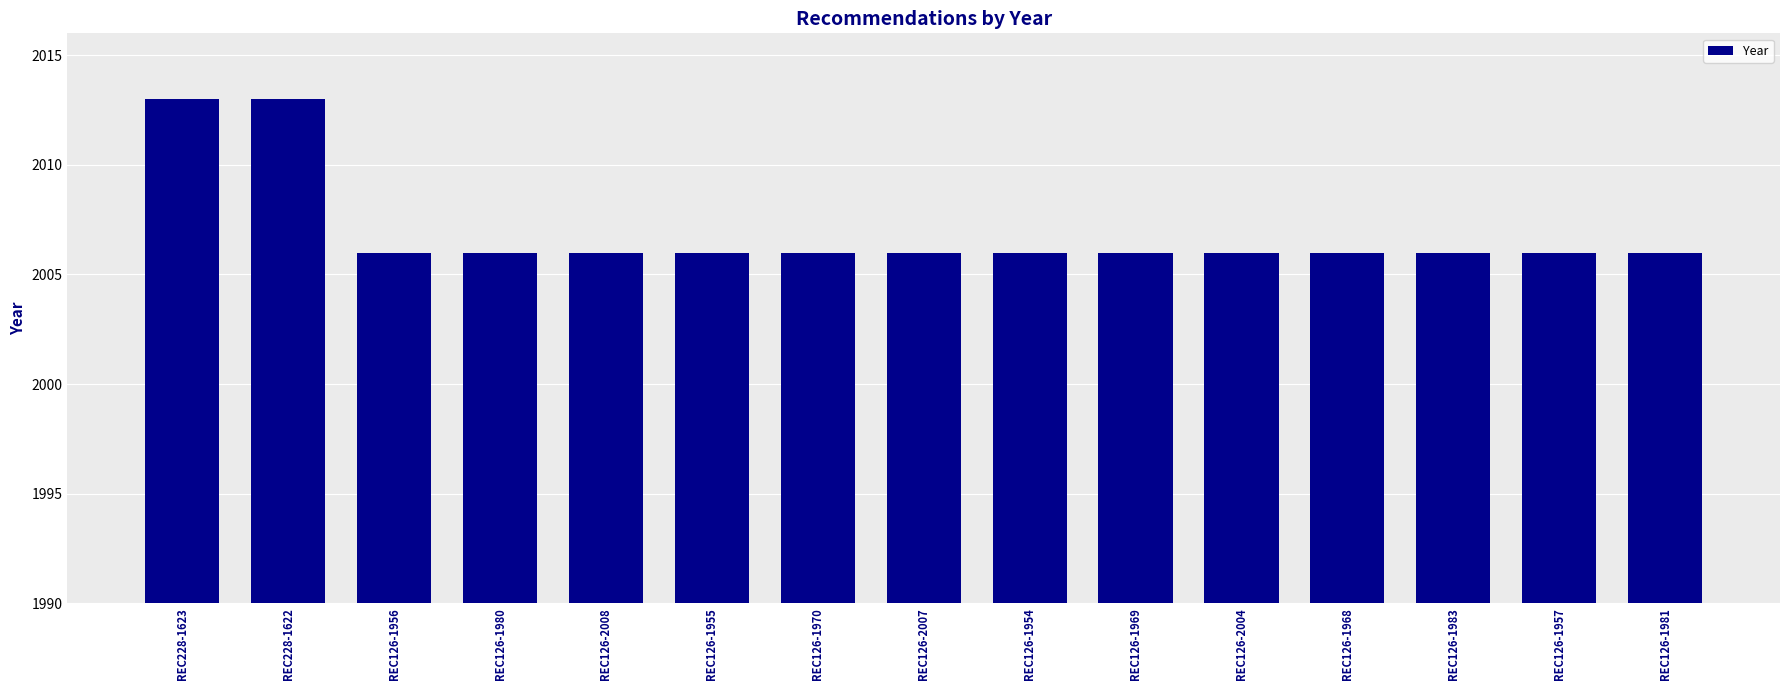

Count the number of data series in this chart.

1